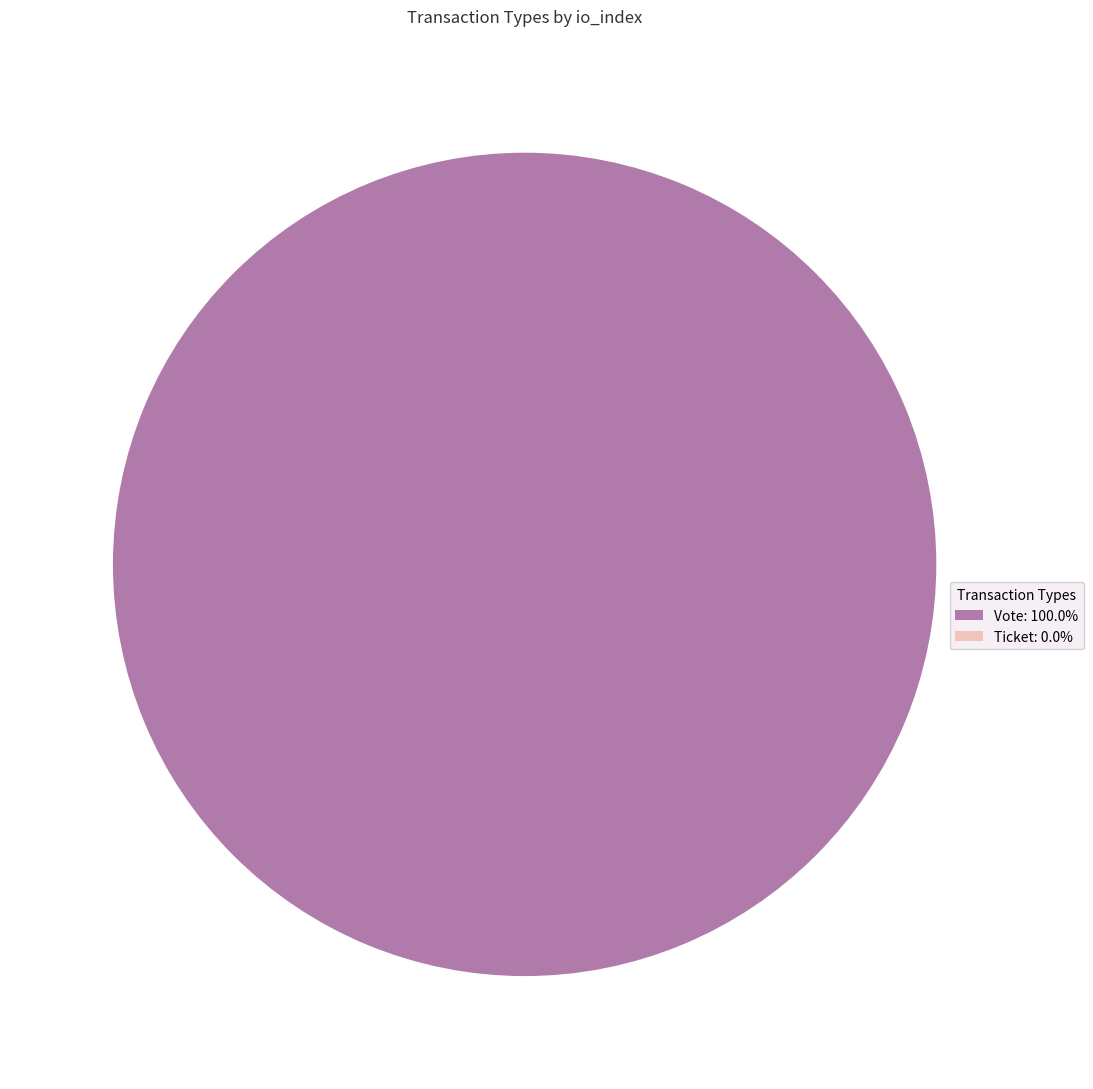

What is the majority slice?

Vote